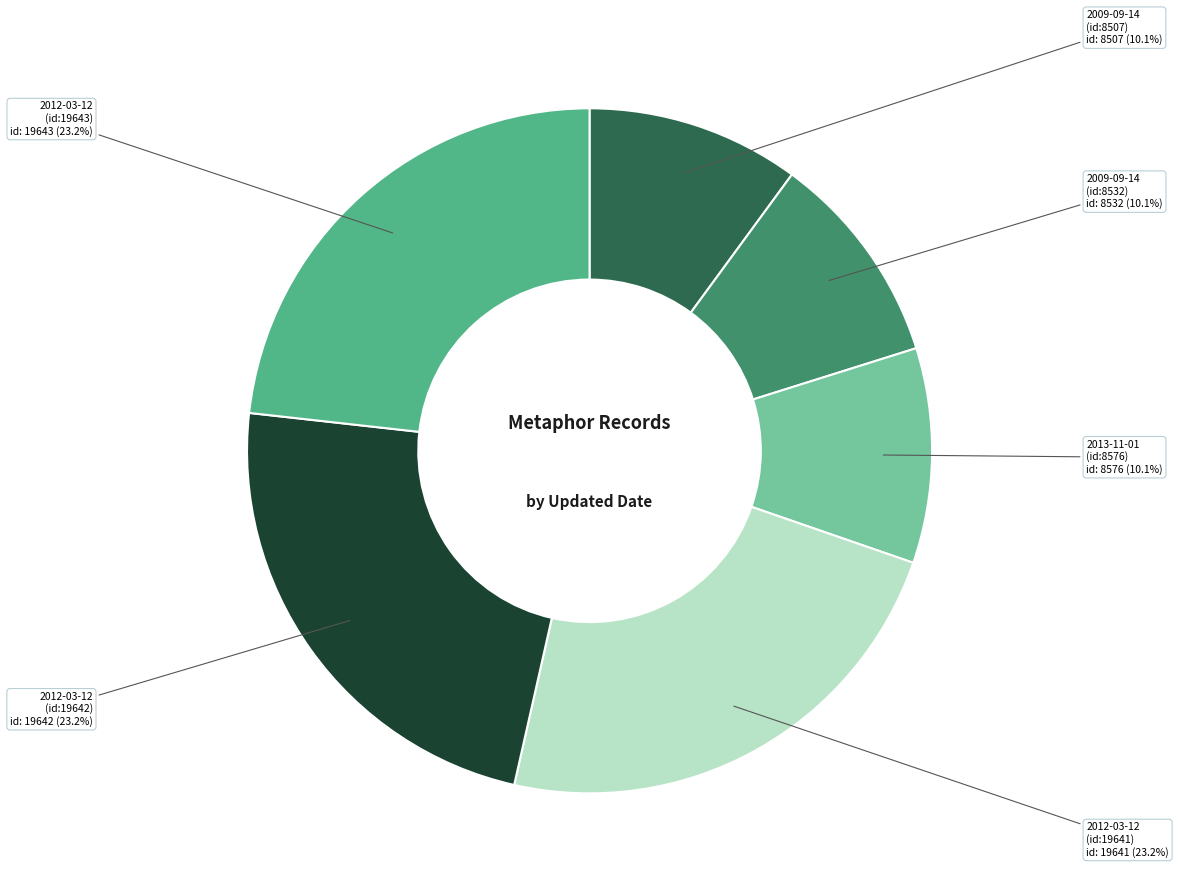

To the nearest percent, what is the difference between the largest and smallest slice percentages?

13%